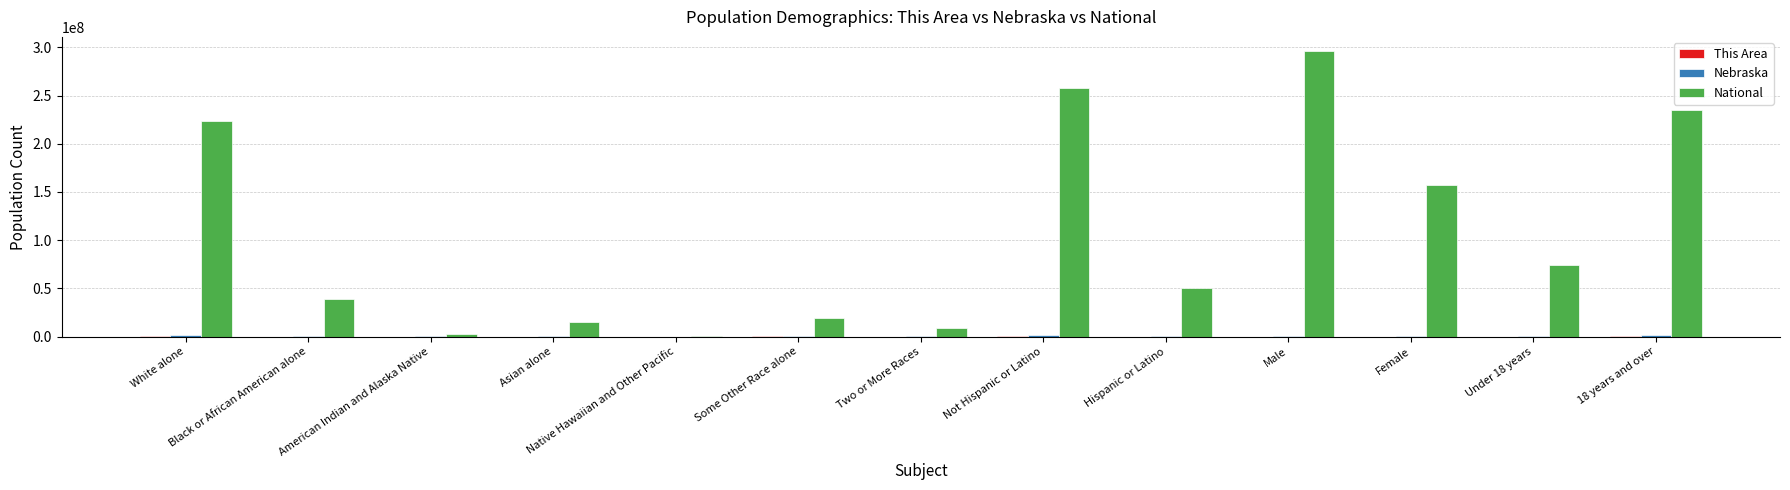

At which category does the chart reach its peak across all series?

Male